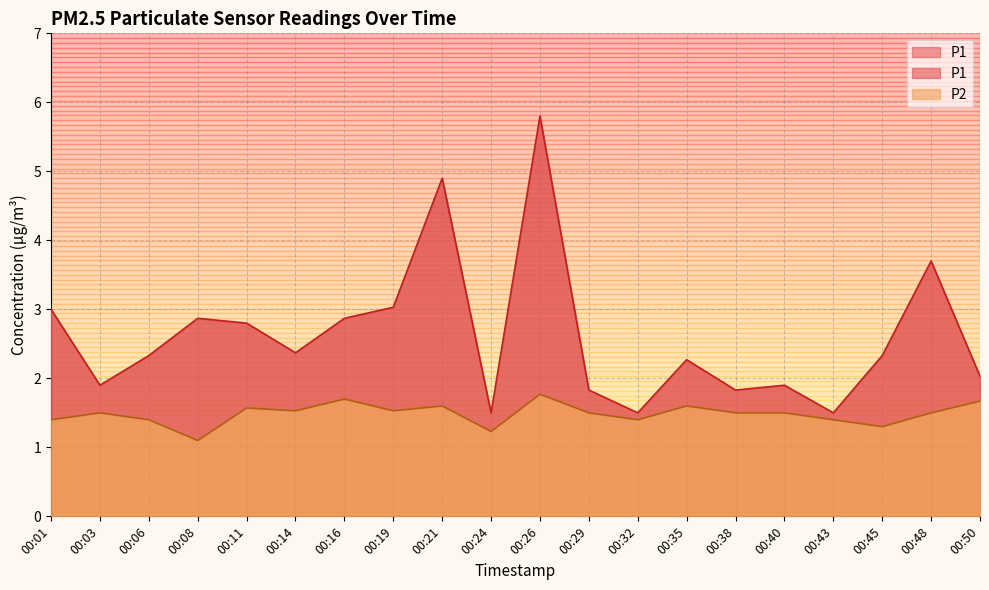

What is the value of the P1 point at the 8th from the left?

3.0